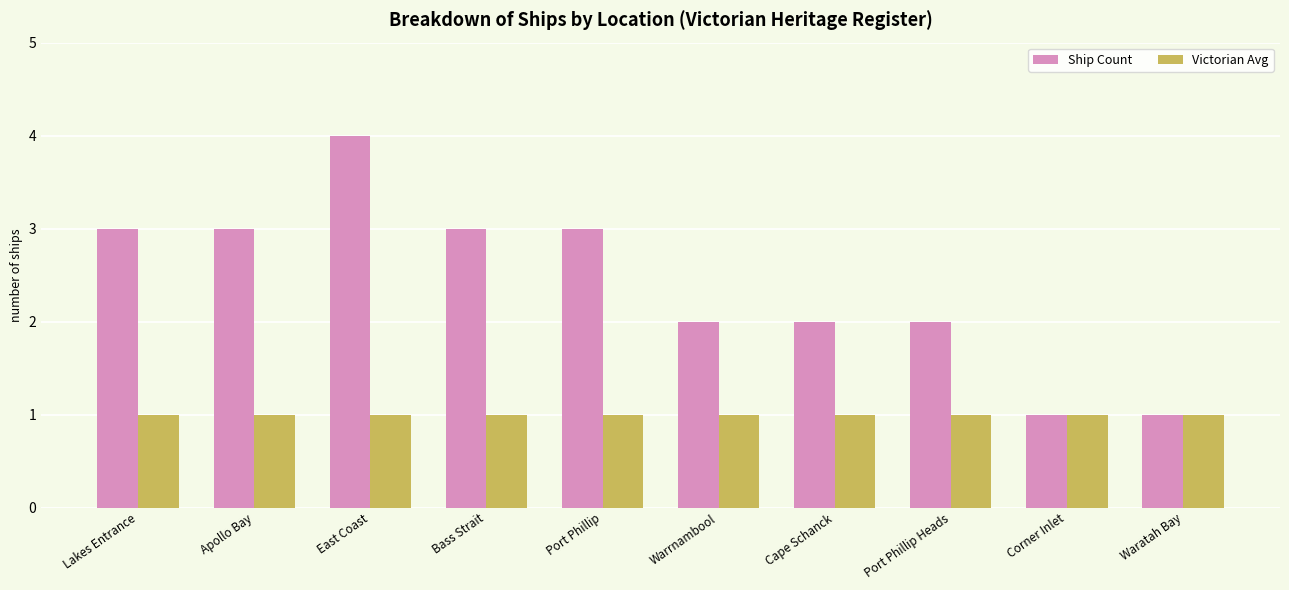

Reading left to right, what are all the values shown in this chart?

Ship Count: 3	3	4	3	3	2	2	2	1	1
Victorian Avg: 1	1	1	1	1	1	1	1	1	1